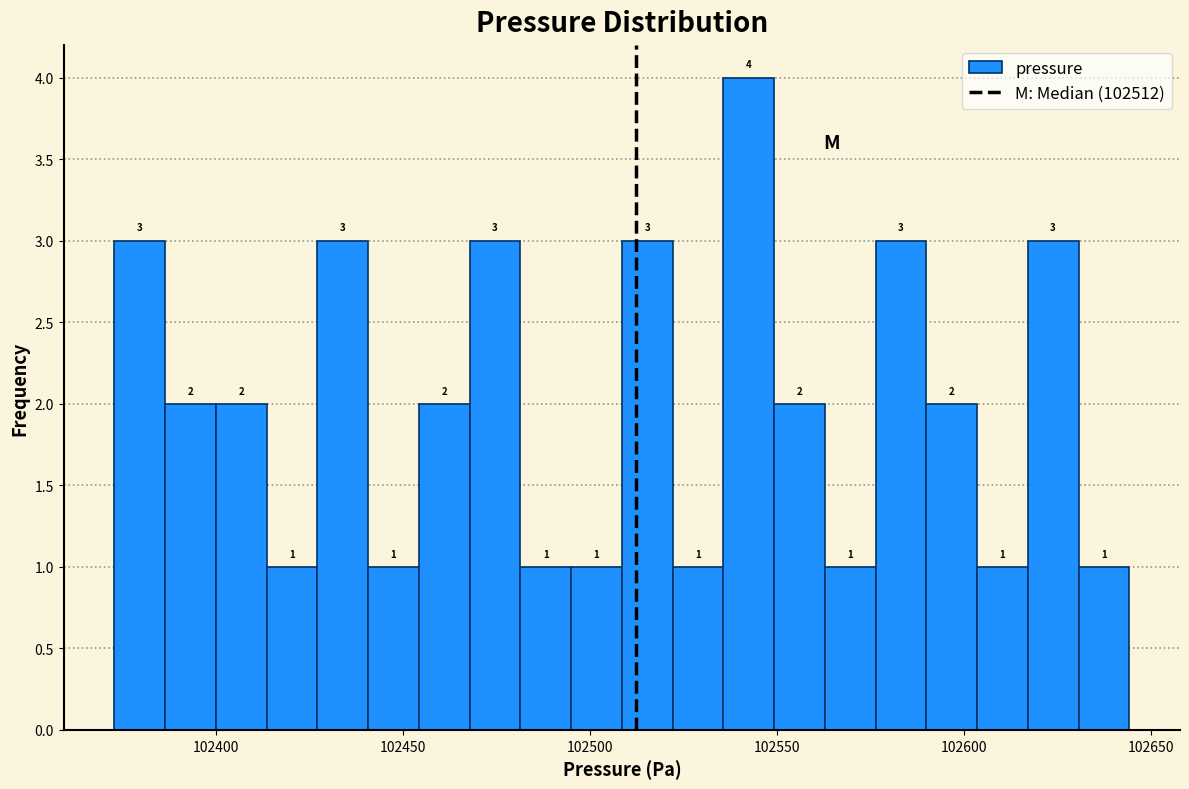

Around what value on the x-axis is the tallest bar? Give the approximate position of its centre, as read against the axis.

102540